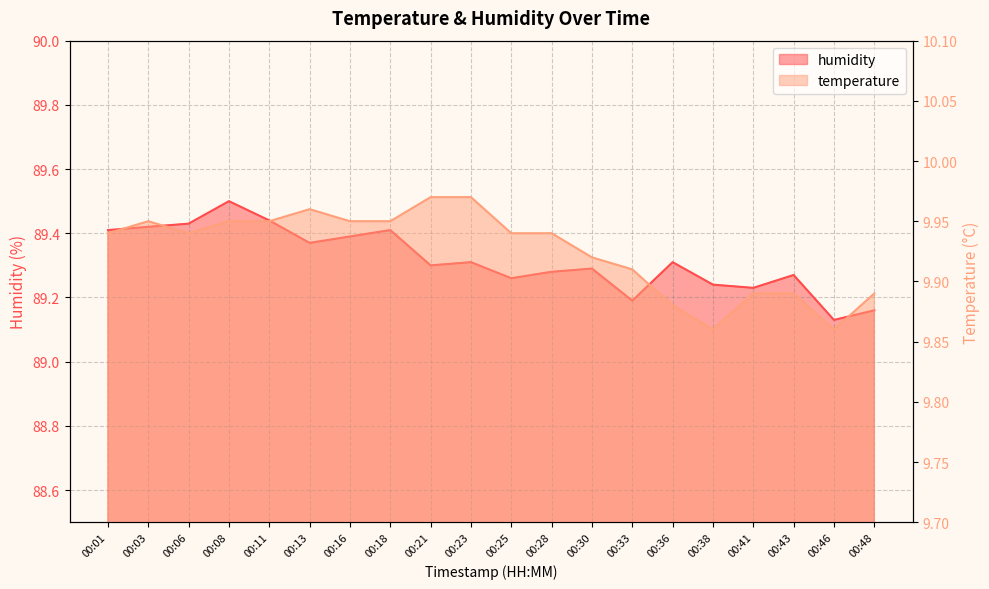

Reading right to left, list all the values displayed in this chart.

temperature: 9.9	9.9	9.9	9.9	9.9	9.9	9.9	9.9	9.9	9.9	10.0	10.0	9.9	9.9	10.0	9.9	9.9	9.9	9.9	9.9
humidity: 89.2	89.1	89.3	89.2	89.2	89.3	89.2	89.3	89.3	89.3	89.3	89.3	89.4	89.4	89.4	89.4	89.5	89.4	89.4	89.4